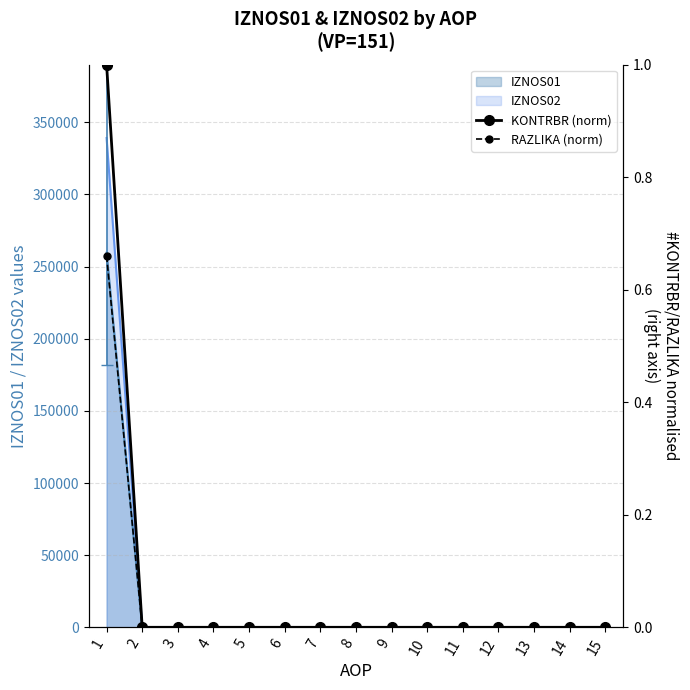

How many values in RAZLIKA (norm) are above zero?

1